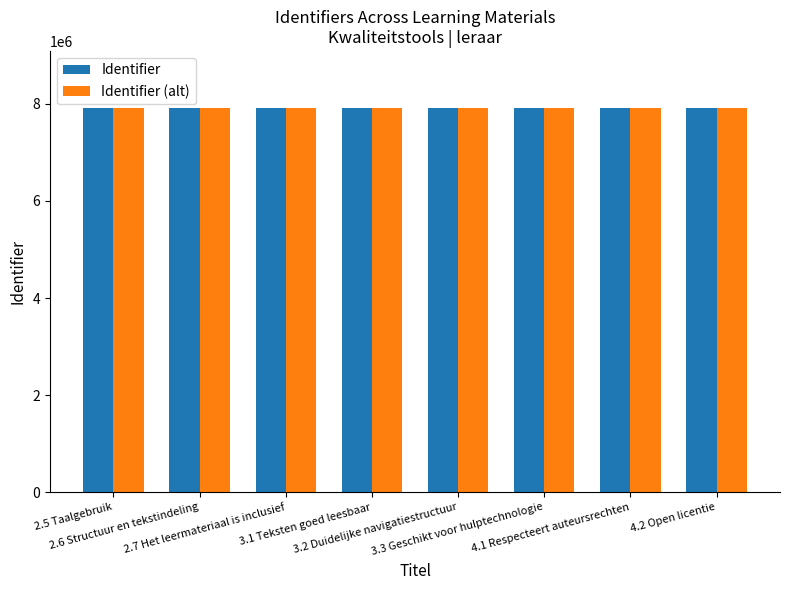

What is the average value of the Identifier (alt) series?

7905827